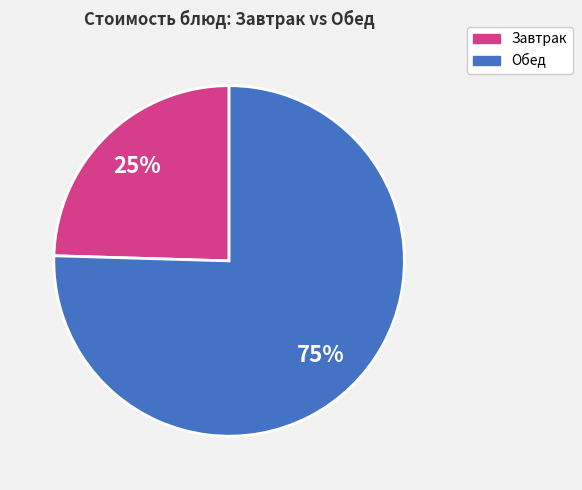

Does any single category account for the majority?

Yes